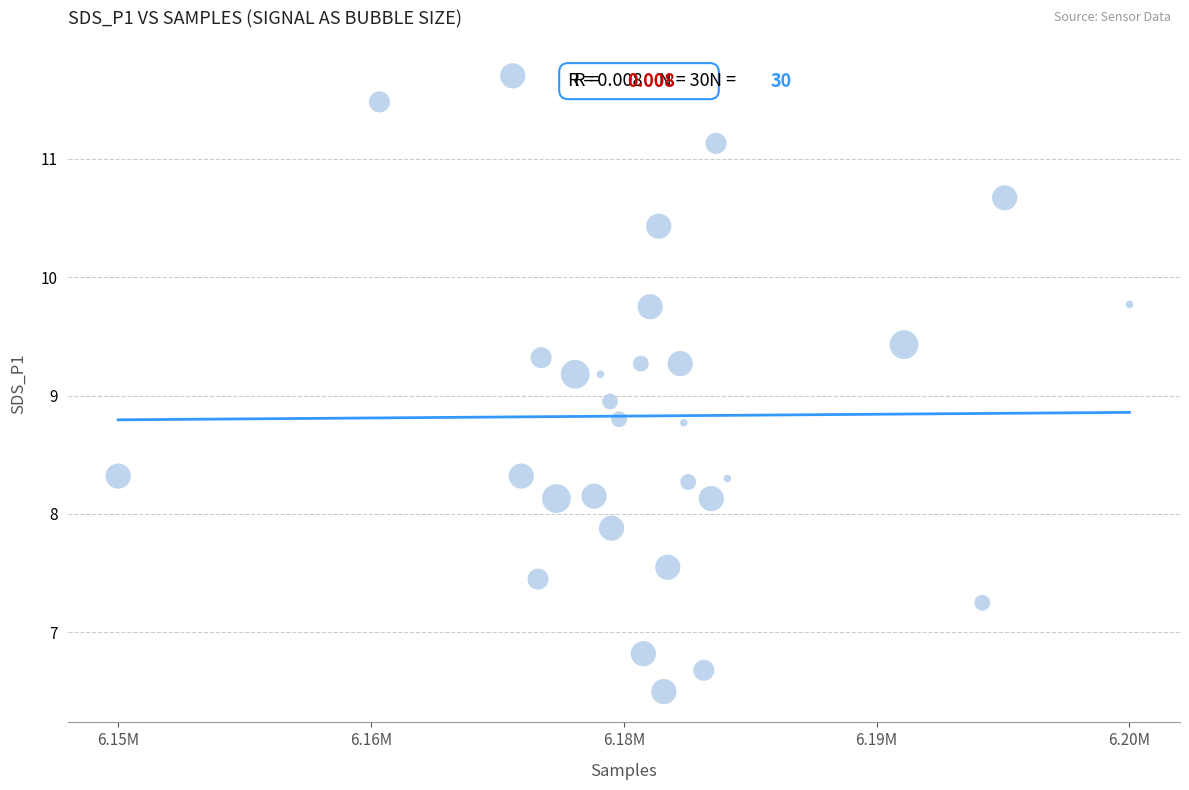

What is the range of Y values (max minus min)?

5.2